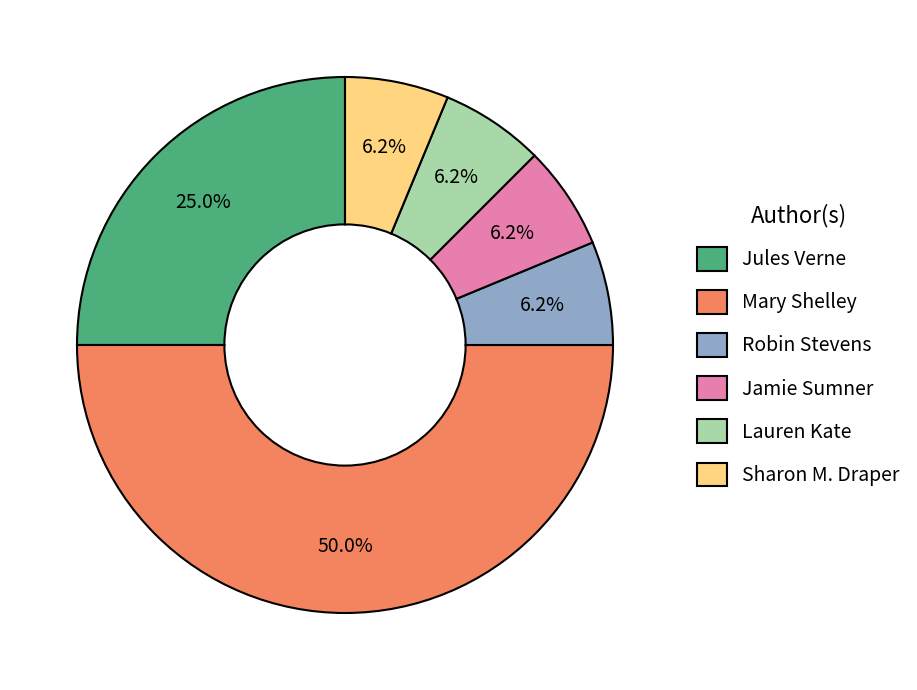

Count the number of slices in the pie.

6